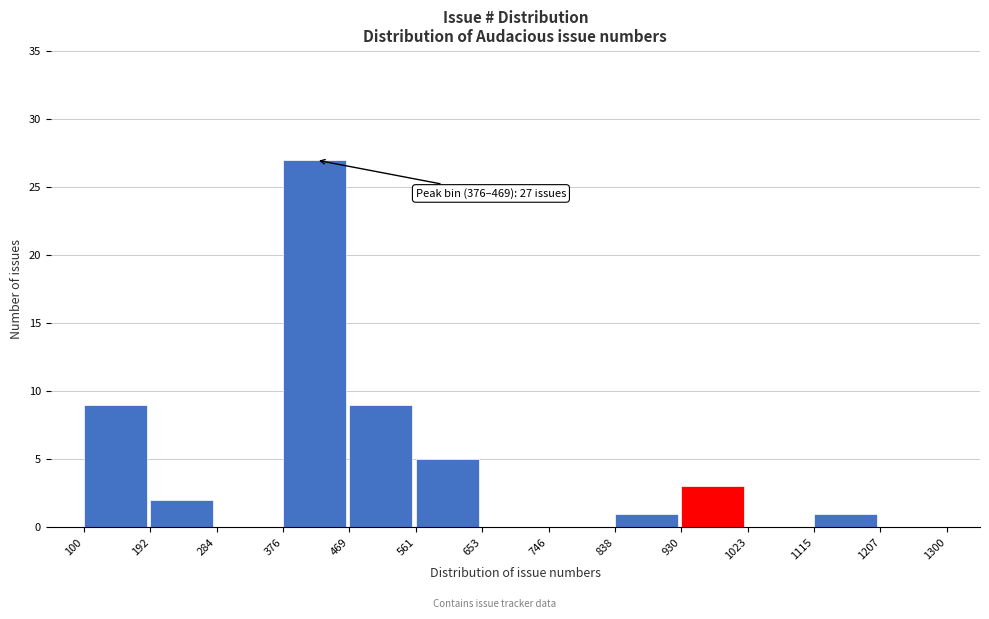

Over which range of the x-axis is the bar tallest?

376 to 469